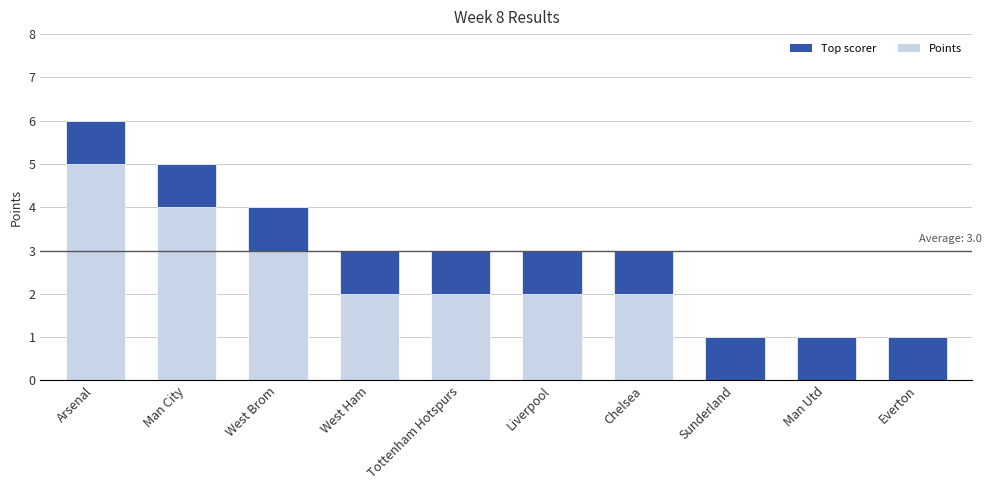

Where does the data first go above 3?

Arsenal